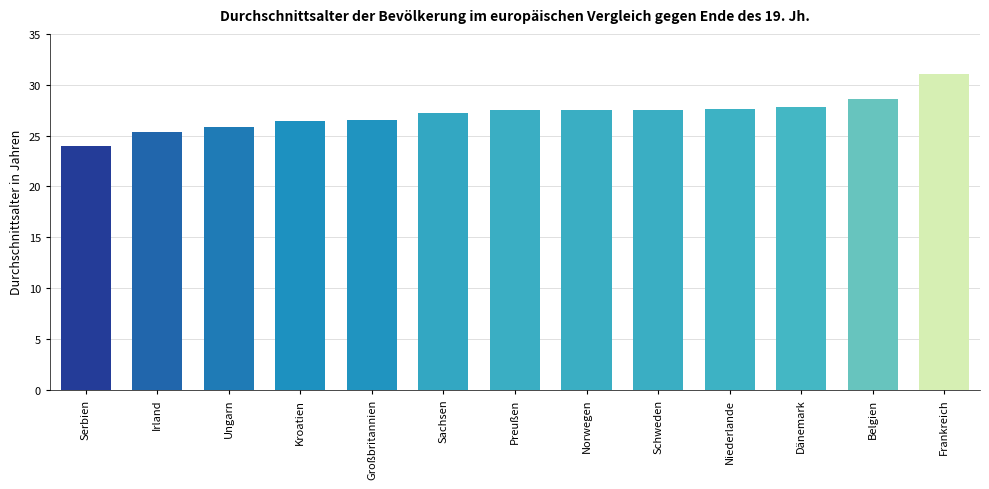

Approximately how many times larger is the value at Sachsen compared to Dänemark?

1.0